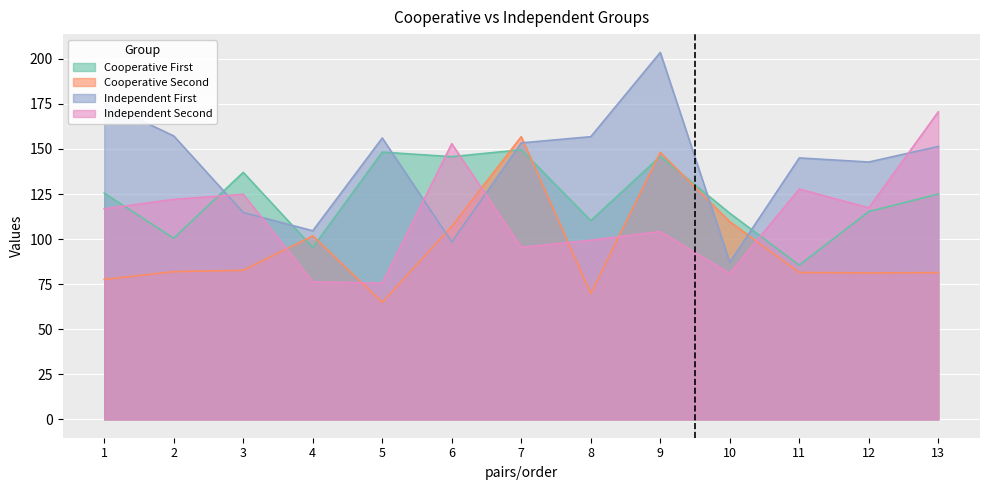

What is the maximum value shown in the chart?

203.5